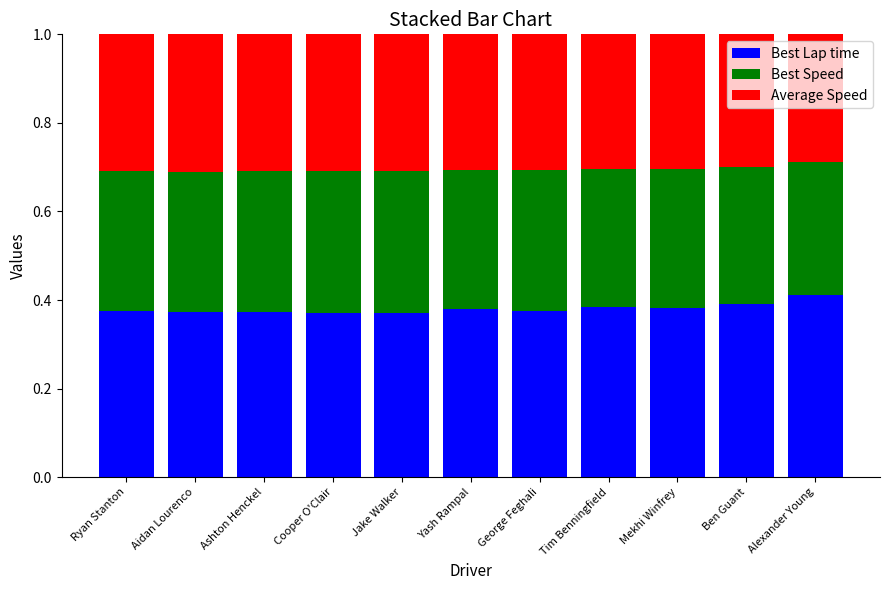

What are all the series names shown in the legend?

Best Lap time, Best Speed, Average Speed